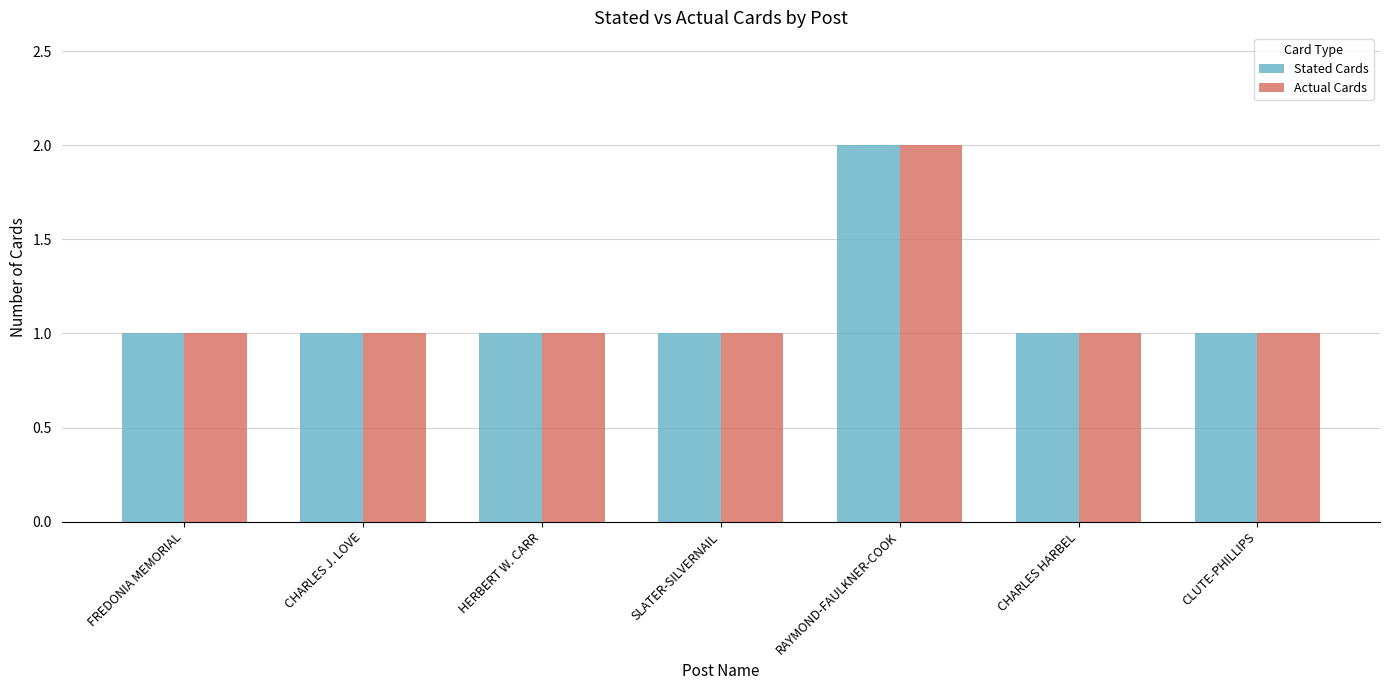

At which category is the sum across all series the highest?

RAYMOND-FAULKNER-COOK